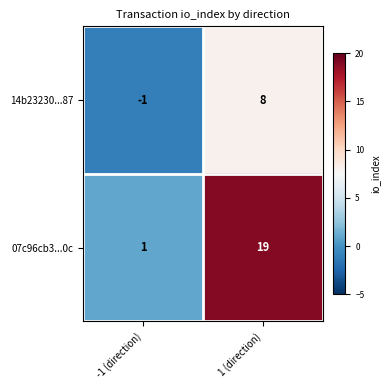

The value of 07c96cb3...0c at -1 (direction) is 1. True or false?

True